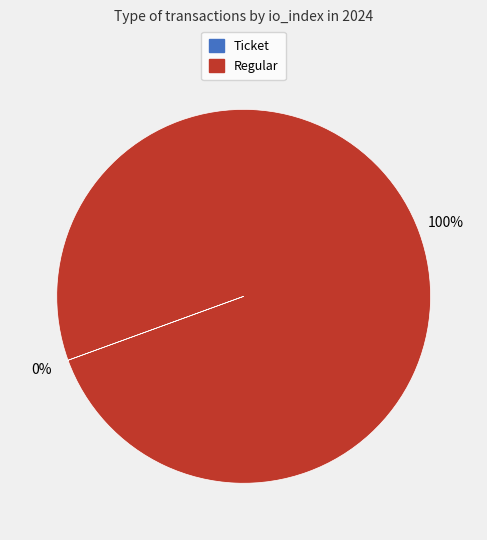

Which category has the biggest portion of the pie?

Regular